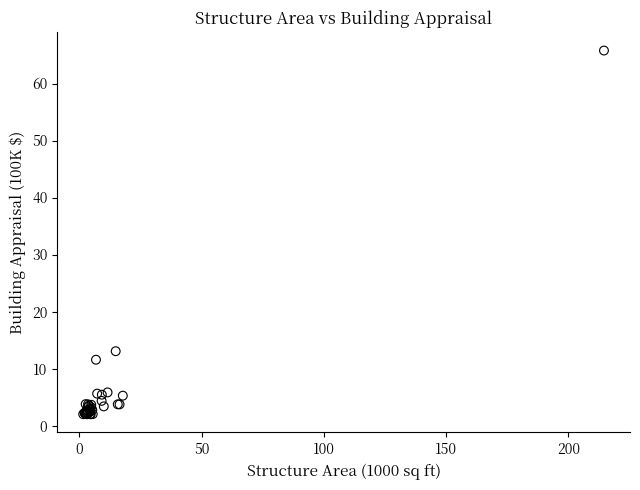

What Y value in the scatter plot is closest to 33?

13.0